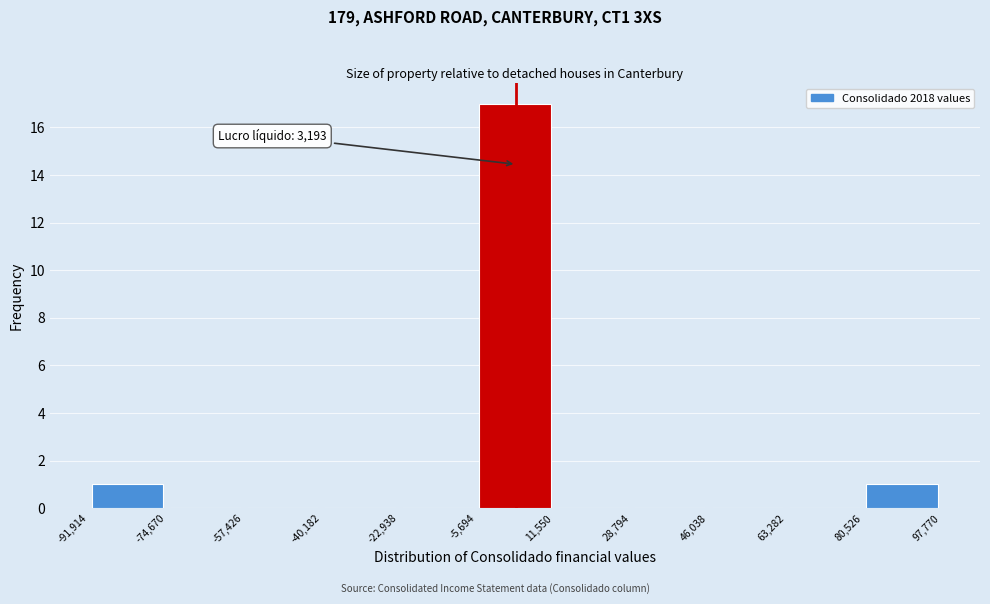

Over which range of the x-axis is the bar tallest?

-5,694 to 11,550